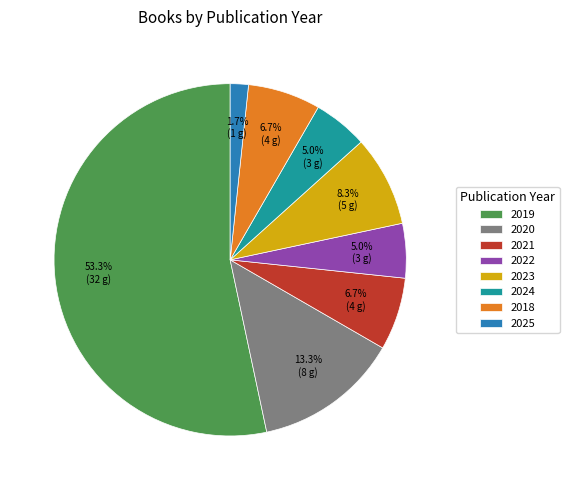

Approximately how many times larger is the value at 2025 compared to 2022?

0.3